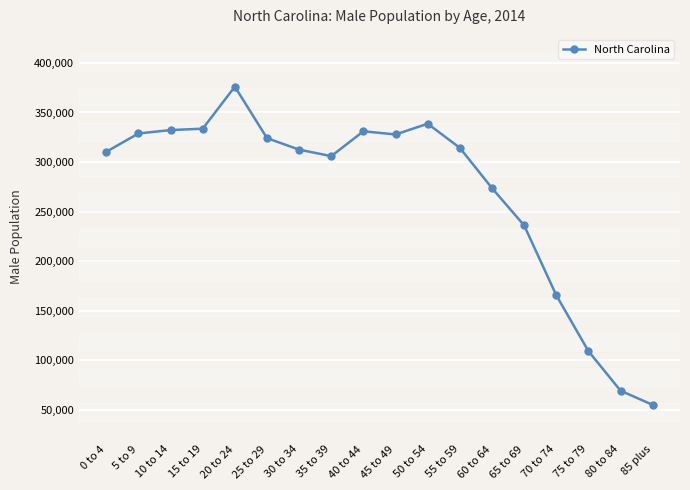

True or false: the data has more than 0 interior local peaks.

True